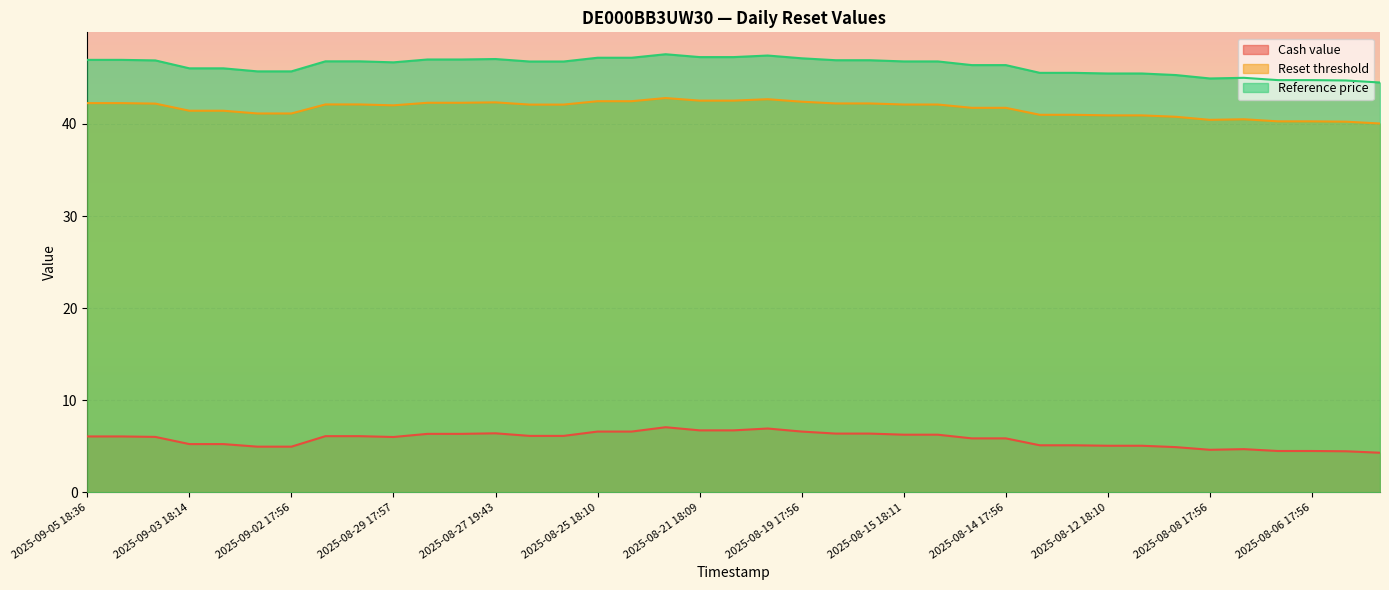

How many data points in Cash value are less than 6?

17